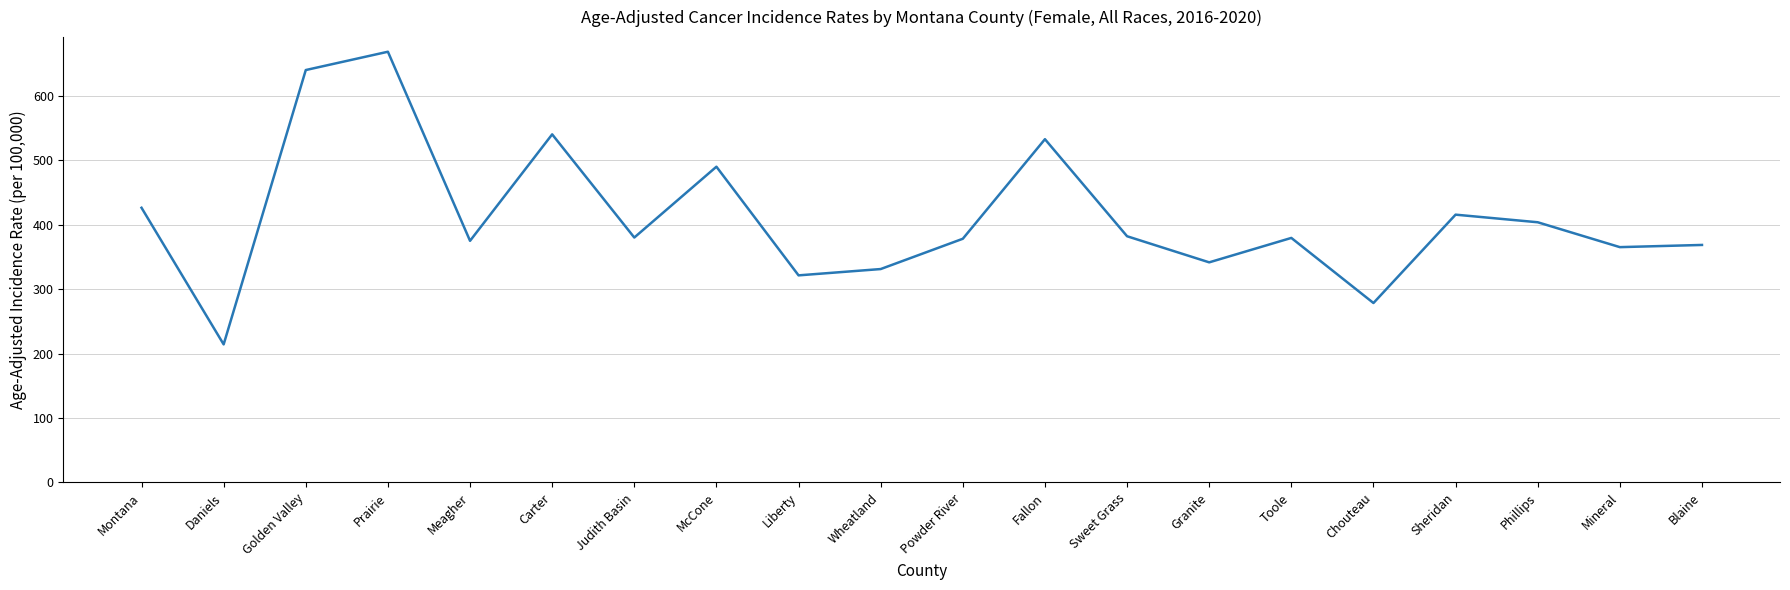

What position from the right is Daniels?

19